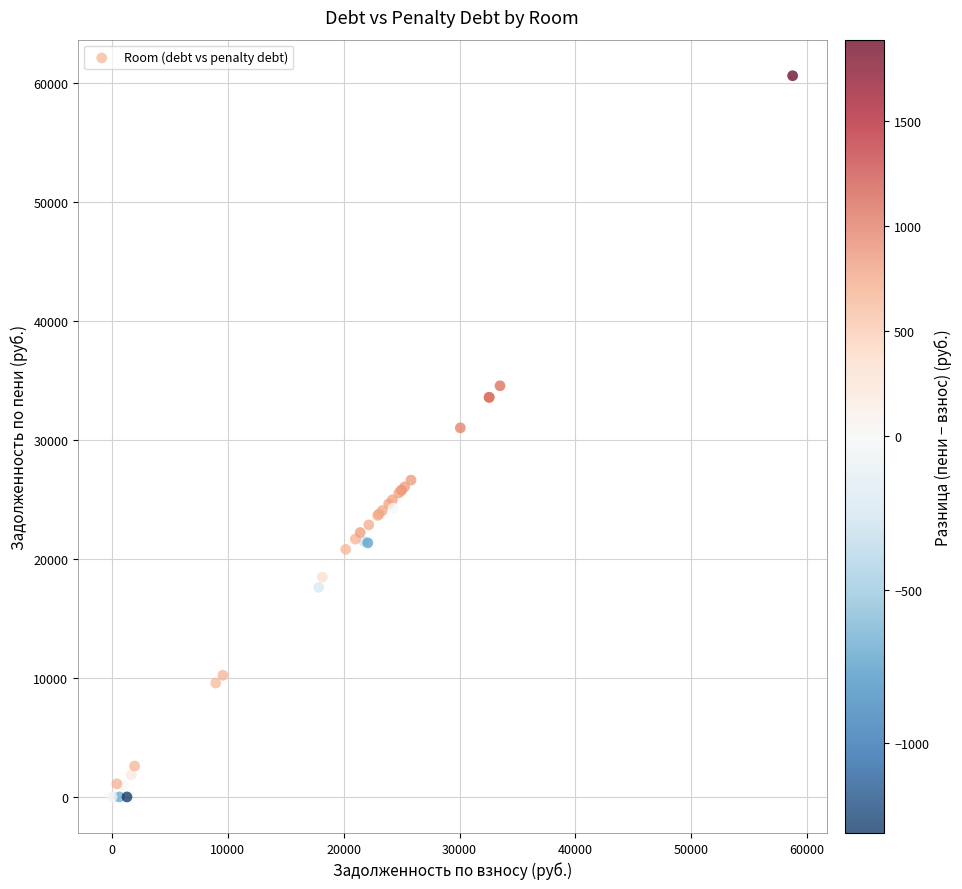

What Y value in the scatter plot is closest to 30314?

31027.7